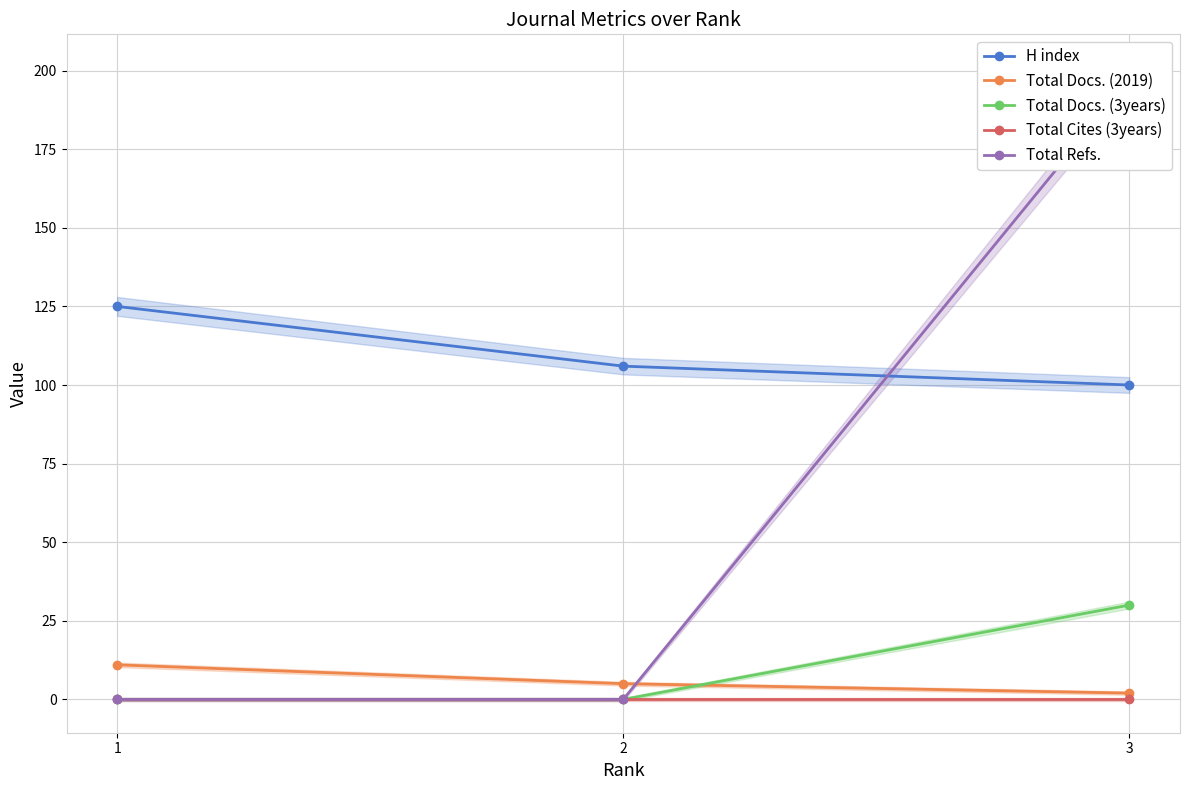

What is the total value across all series at 3?

329